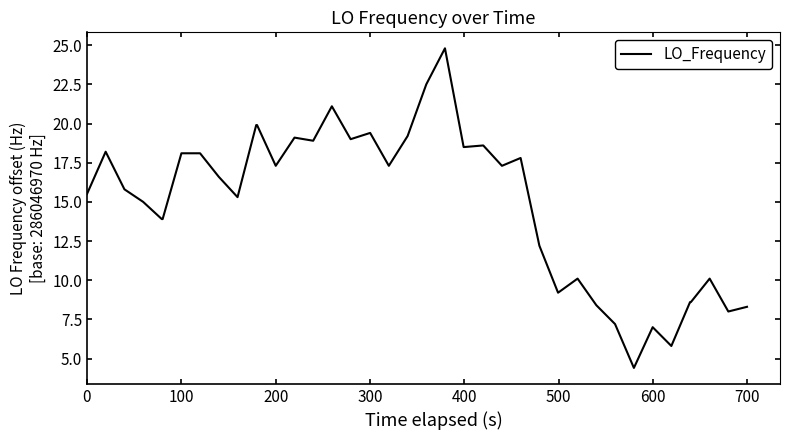

What is the greatest value displayed?

24.8